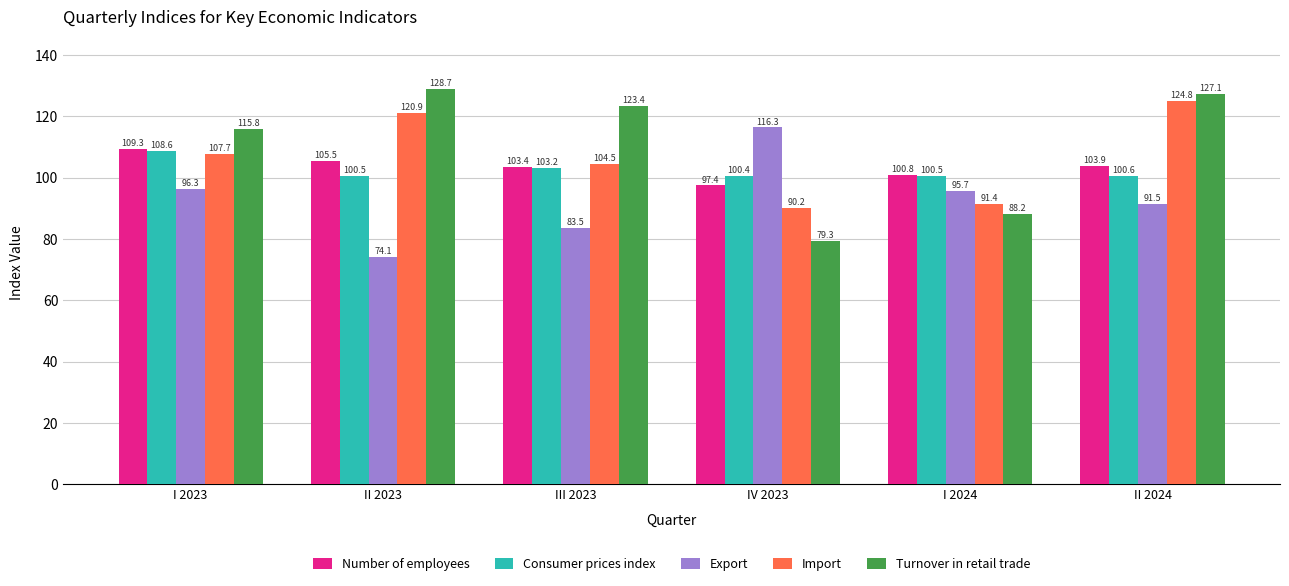

What is the value of the Turnover in retail trade bar at the 5th from the left?

88.2